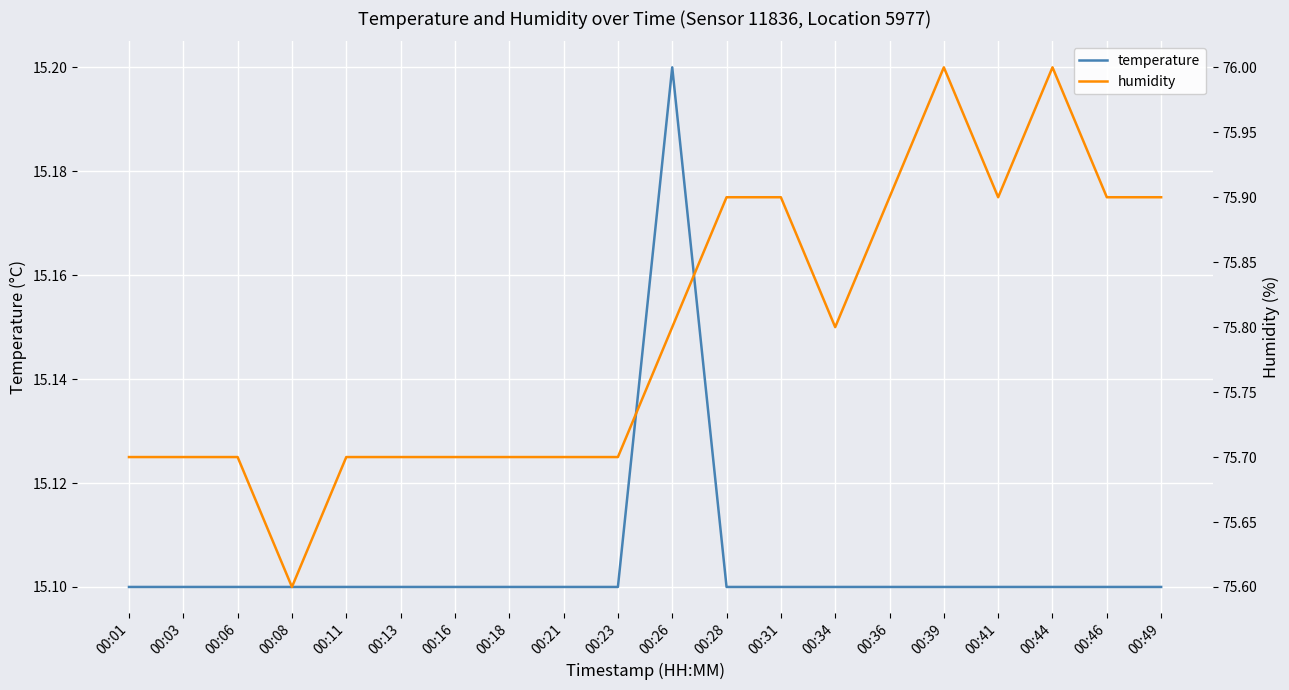

What is the value of the humidity point at the 5th from the left?

75.7